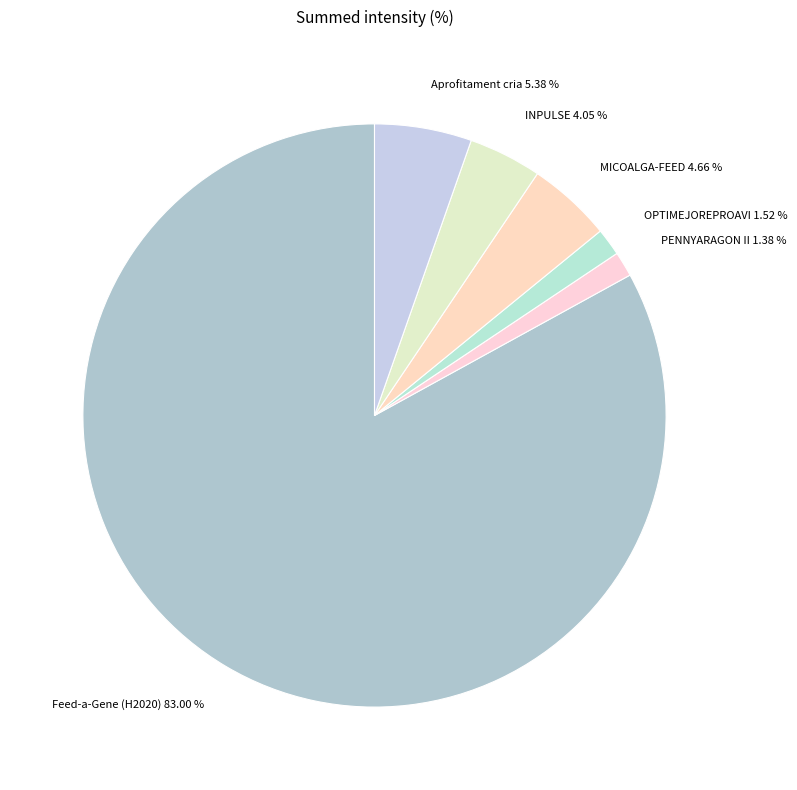

Which slice represents more than half of the pie?

Feed-a-Gene (H2020)